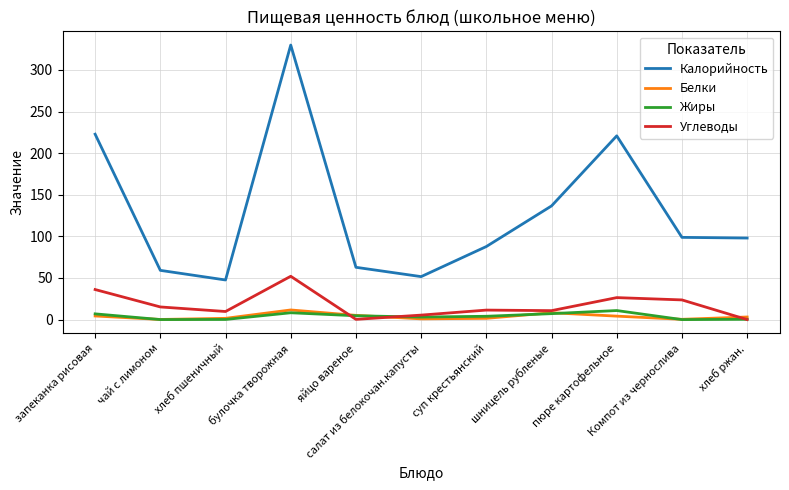

The value of Углеводы at хлеб пшеничный is 9.7. True or false?

True